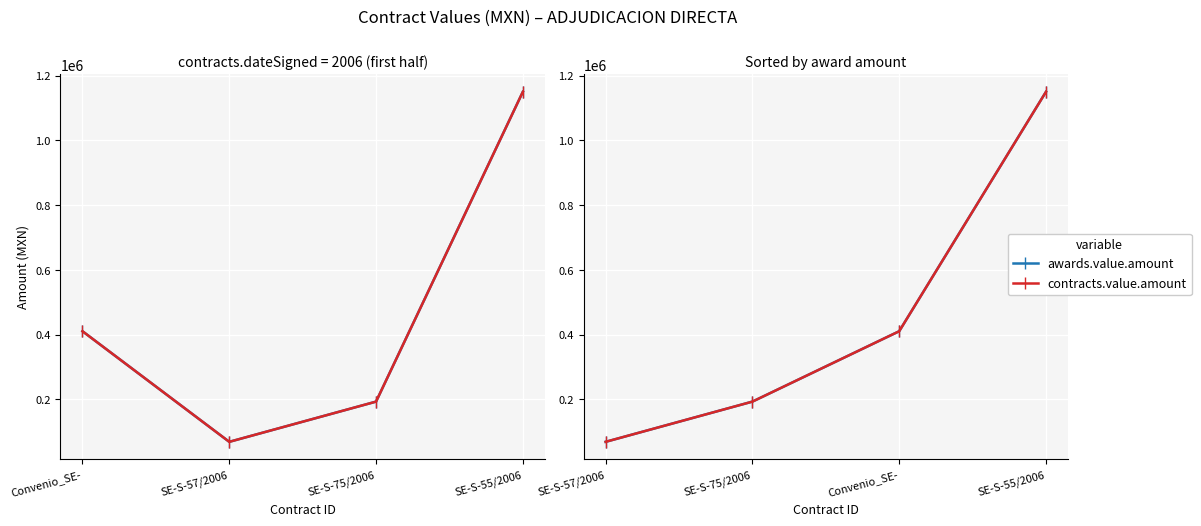

Reading right to left, extract all data points from this chart.

awards.value.amount: 1150000	410550	193200	69000
contracts.value.amount: 1150000	410550	193200	69000